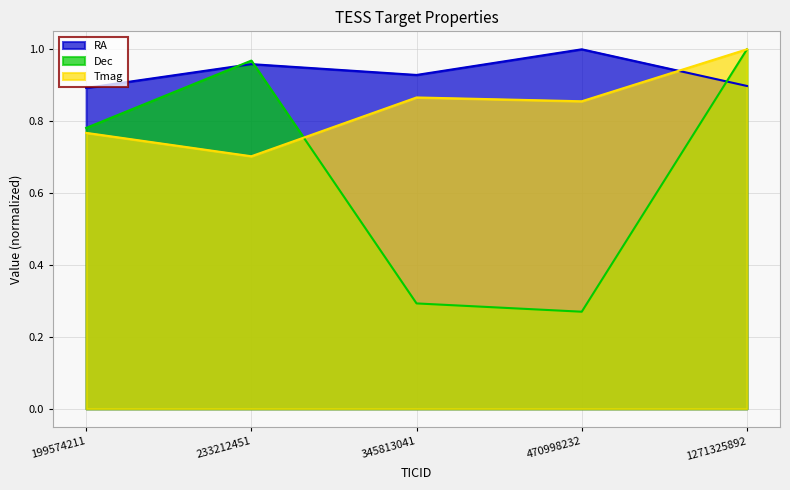

Is it true that RA equals 1.0 at 470998232?

True